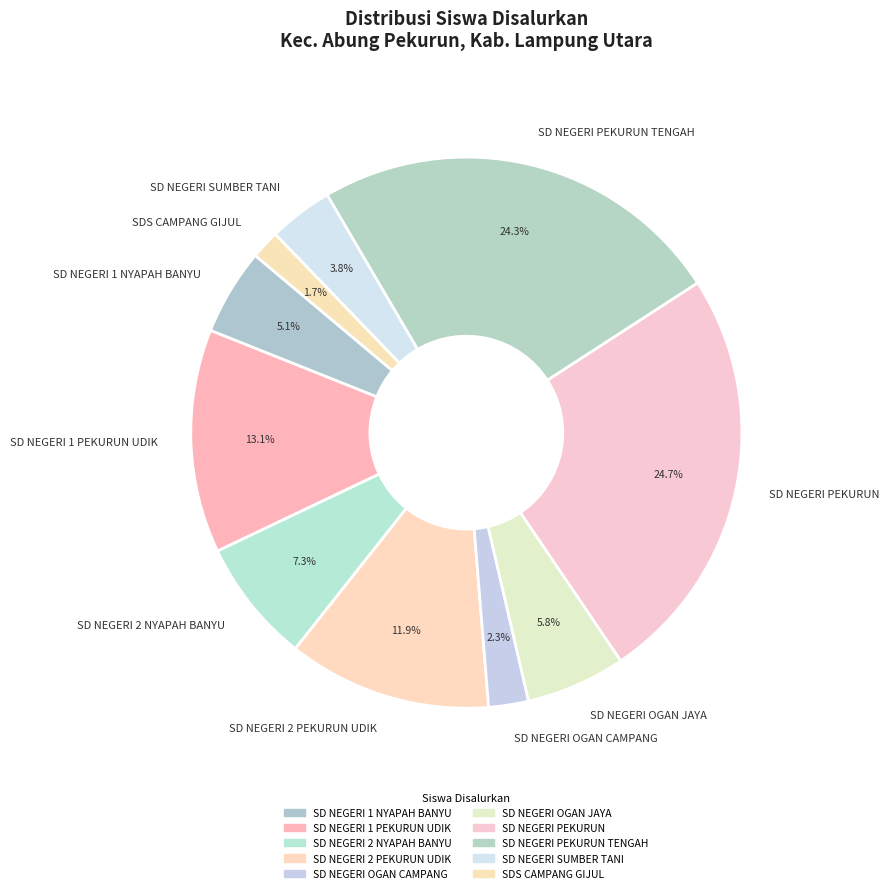

How many segments does this pie chart have?

10